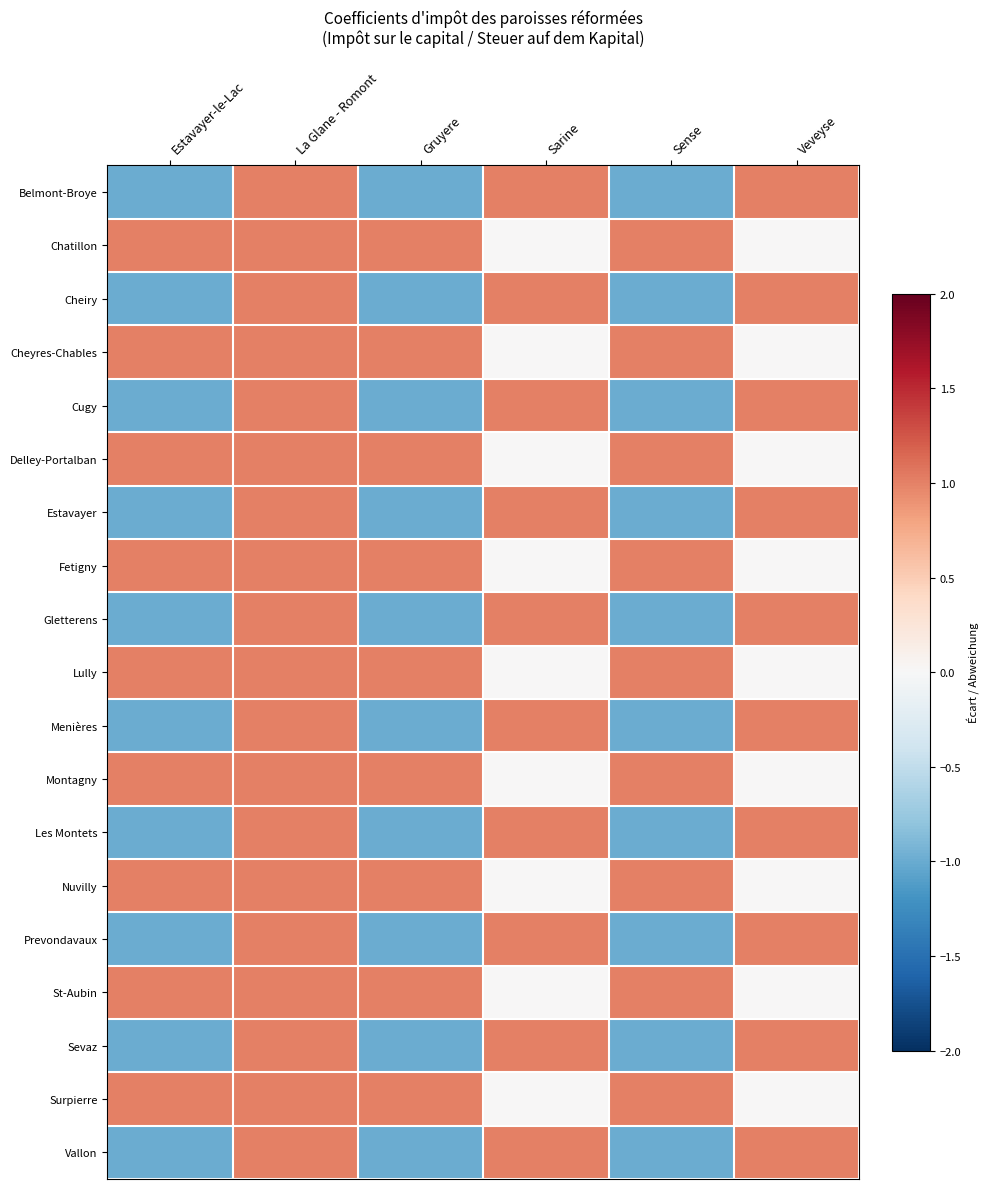

At how many categories does at least one series exceed 0?

6